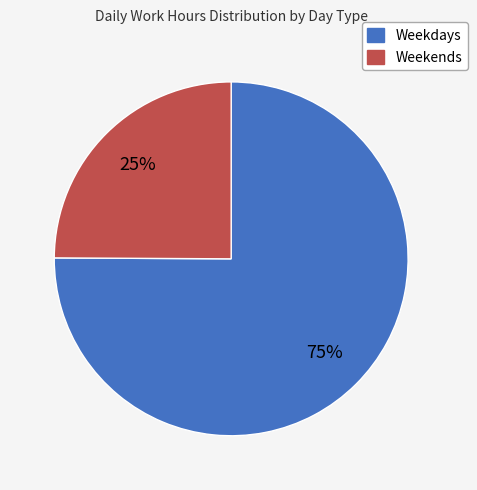

To the nearest percent, what is the difference between the largest and smallest slice percentages?

50%